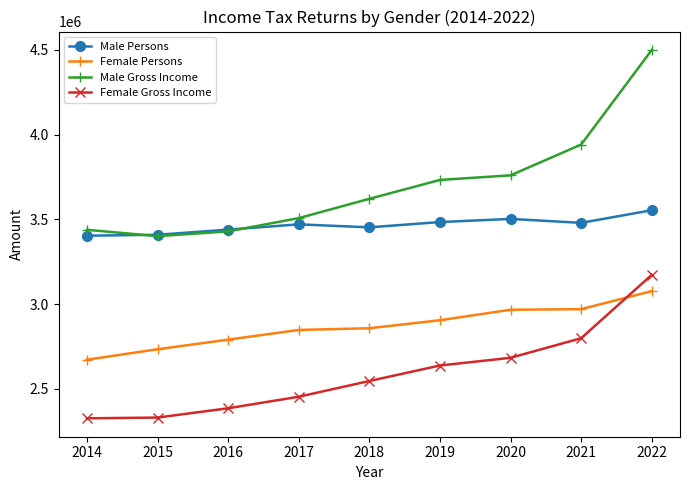

True or false: Female Persons has more than 1 interior local peaks.

False